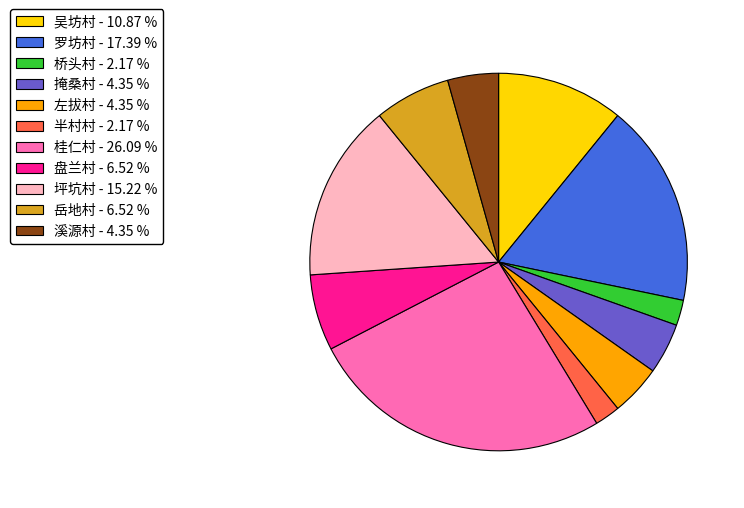

Between 左拔村 and 坪坑村, which is larger?

坪坑村